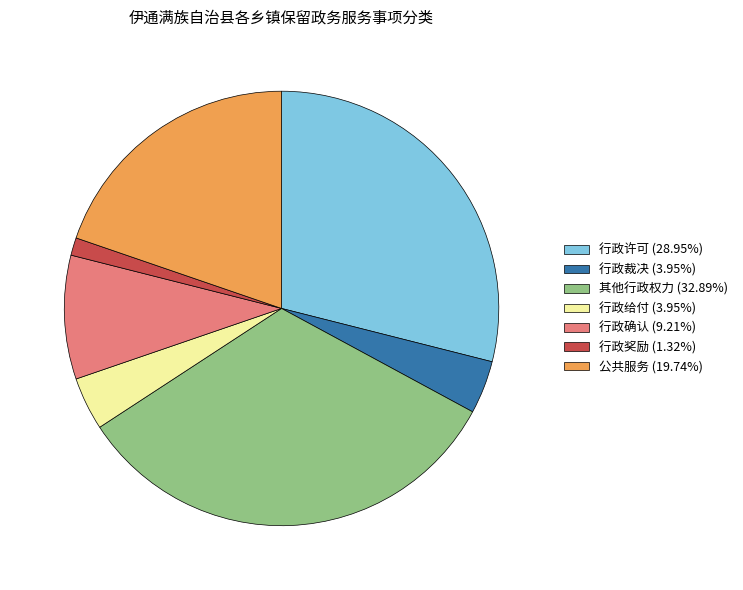

Do 行政确认 (9.21%) and 行政许可 (28.95%) together represent more than half of the pie?

No